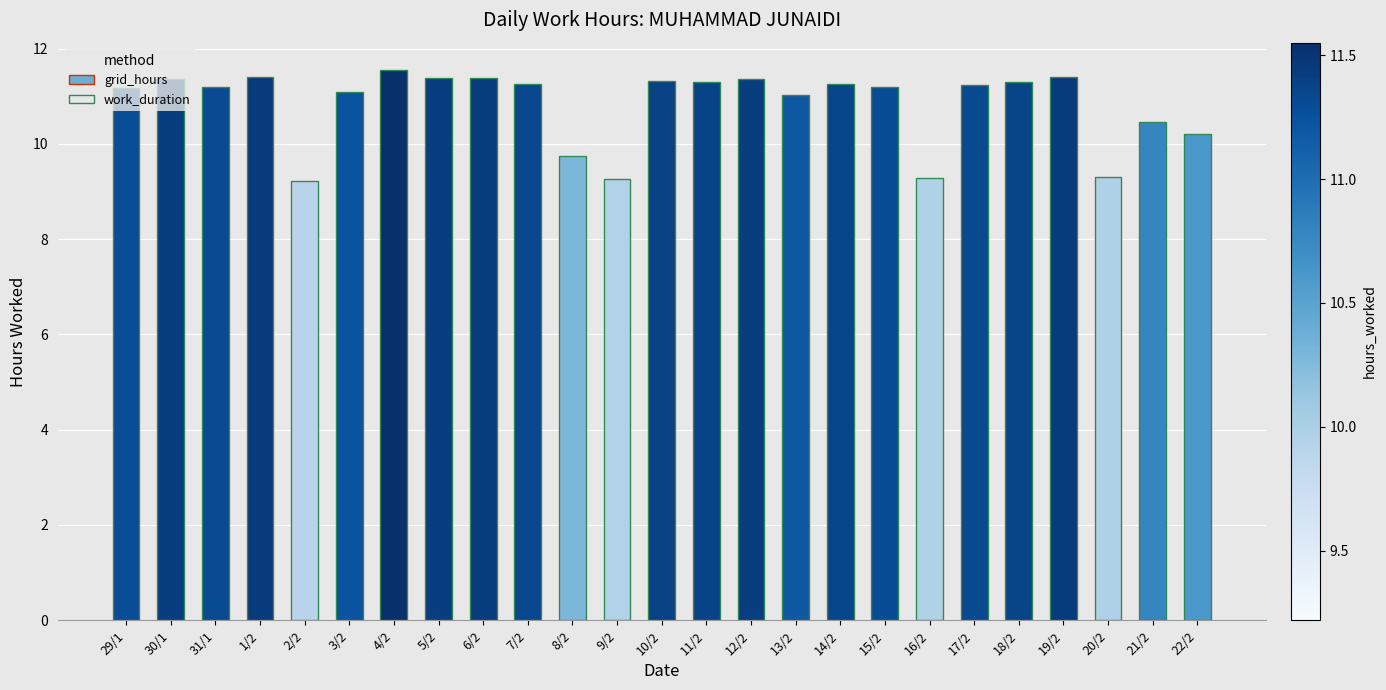

What is the maximum value for Low (Hours Worked)?

11.6